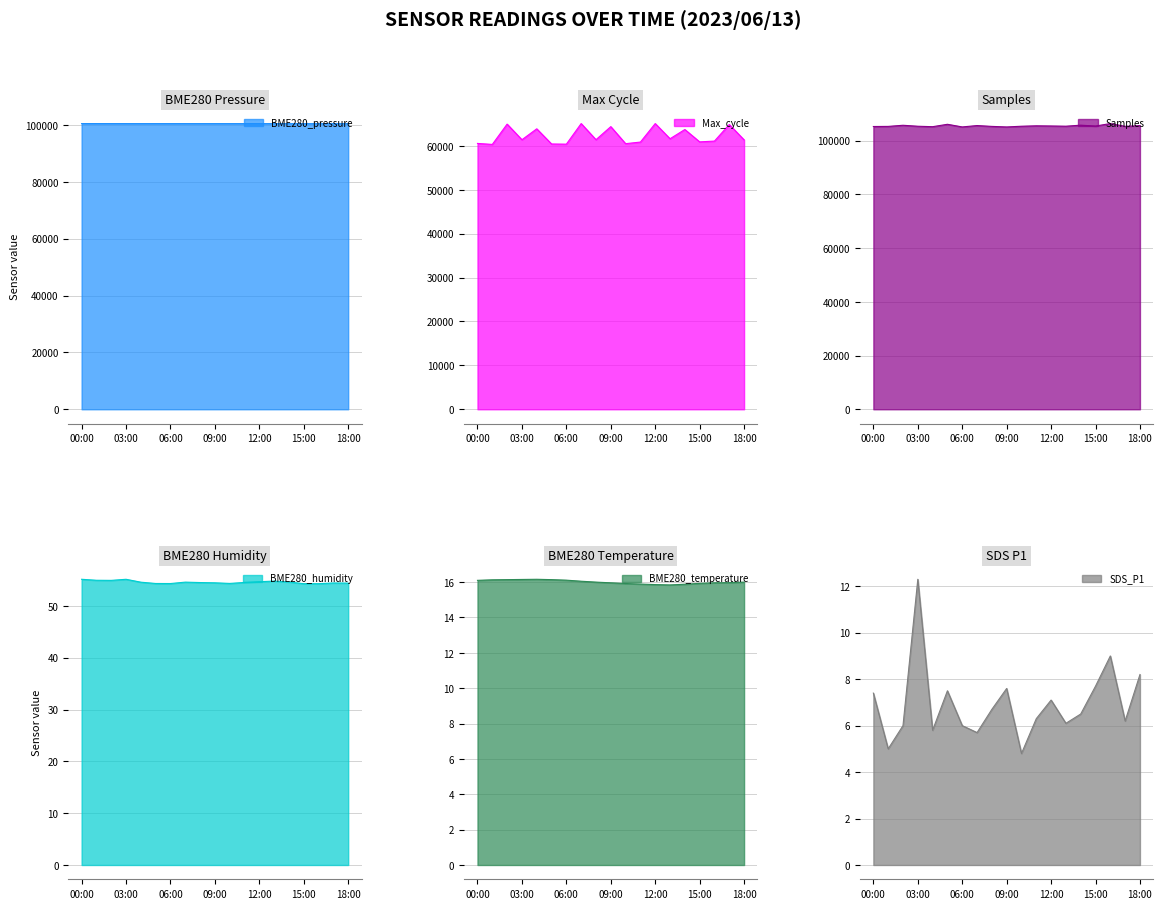

What is the value of the Samples point at the 19th from the left?

105570.0